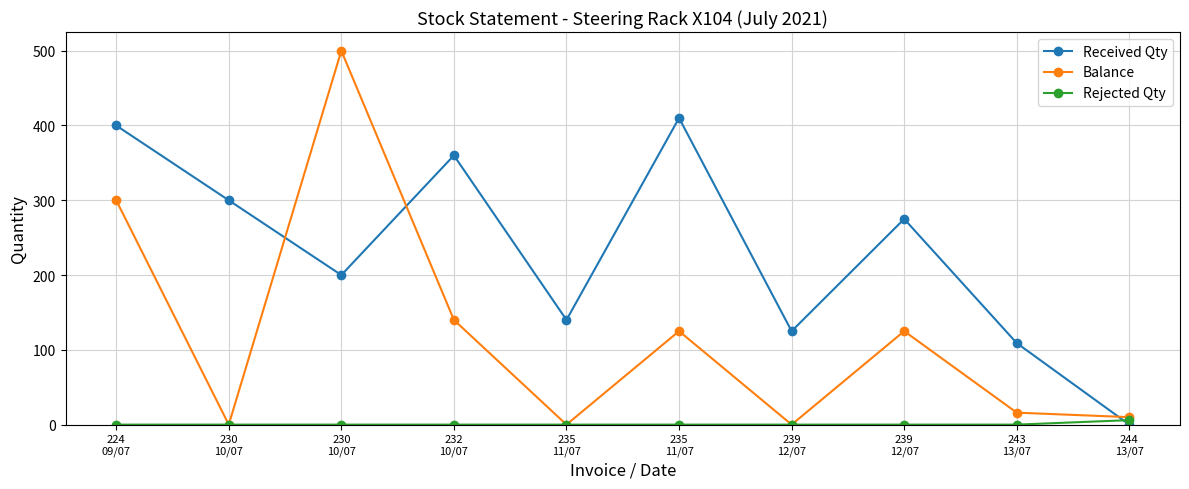

Reading left to right, list all the values displayed in this chart.

Received Qty: 224
09/07=400	230
10/07=300	230
10/07=200	232
10/07=360	235
11/07=140	235
11/07=410	239
12/07=125	239
12/07=275	243
13/07=109	244
13/07=0
Balance: 224
09/07=300	230
10/07=0	230
10/07=500	232
10/07=140	235
11/07=0	235
11/07=125	239
12/07=0	239
12/07=125	243
13/07=16	244
13/07=10
Rejected Qty: 224
09/07=0	230
10/07=0	230
10/07=0	232
10/07=0	235
11/07=0	235
11/07=0	239
12/07=0	239
12/07=0	243
13/07=0	244
13/07=6